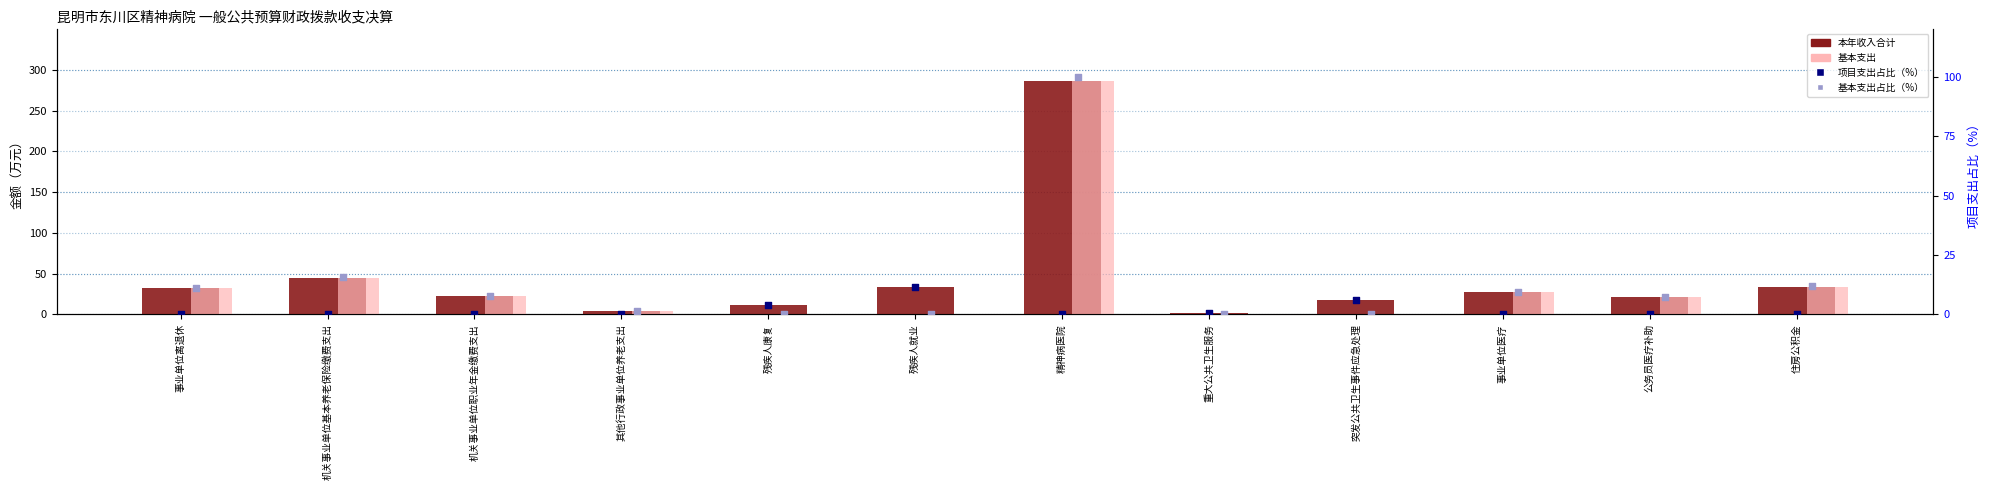

Which series reaches the minimum Y coordinate?

基本支出